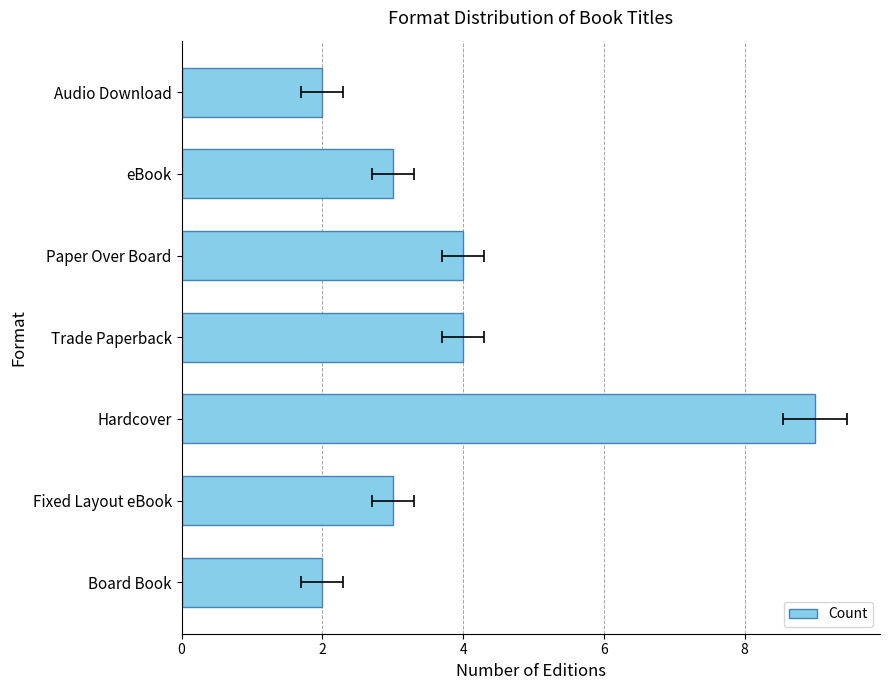

What is the approximate value at Fixed Layout eBook?

3